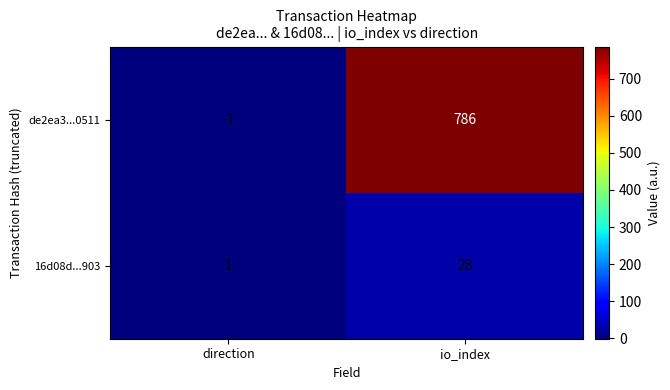

How many series are shown in this chart?

2